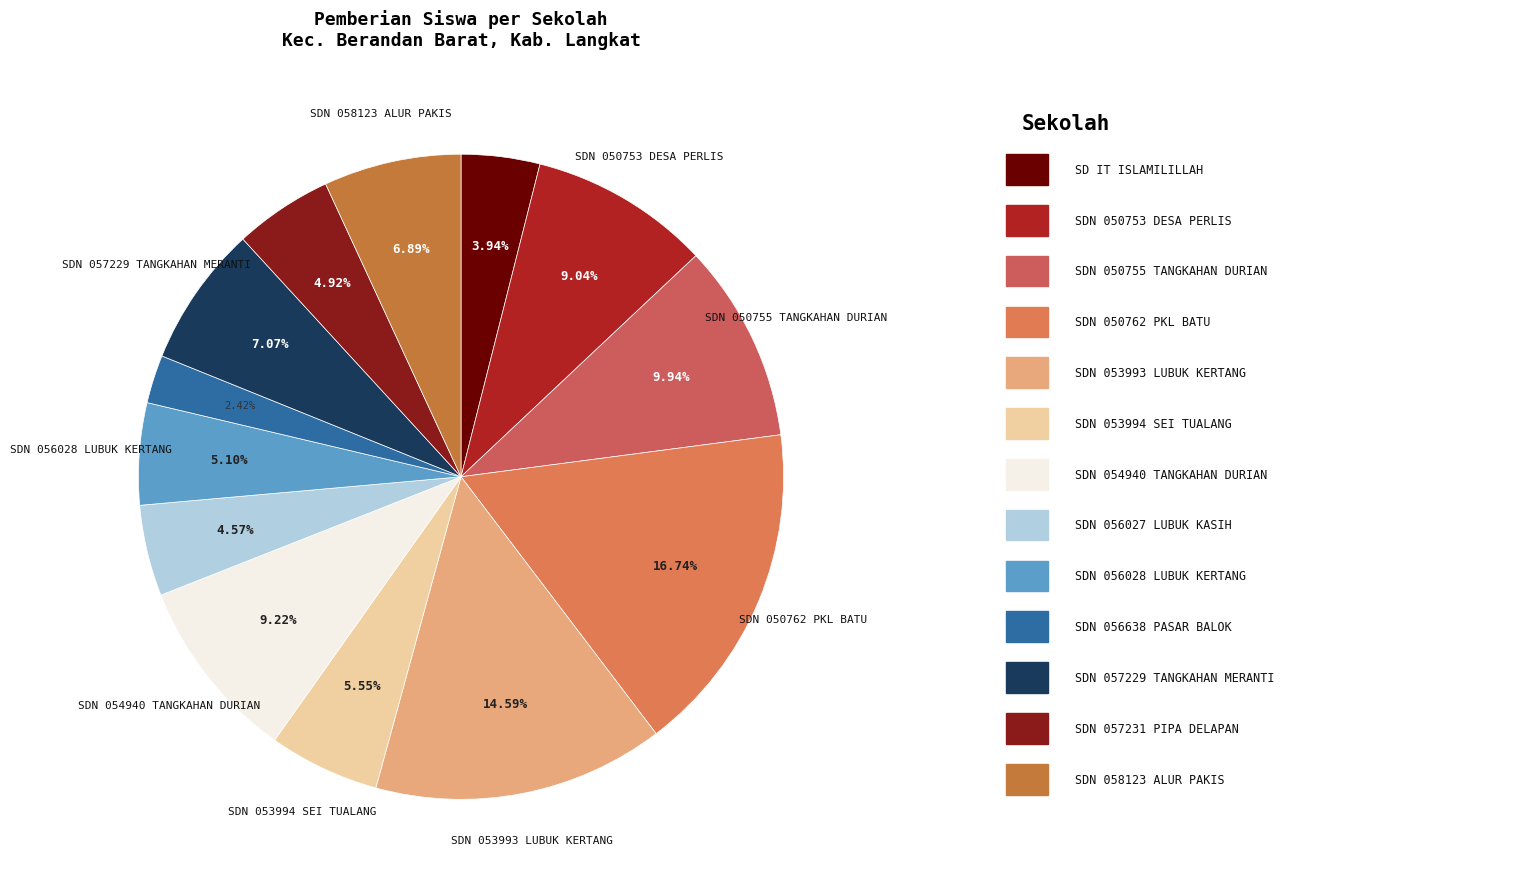

How many slices are in this pie chart?

13